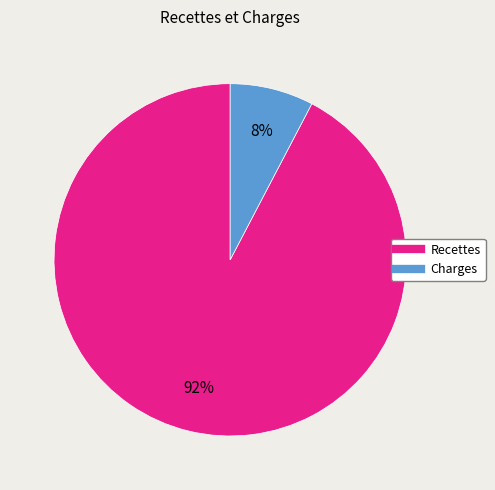

How many slices are in this pie chart?

2